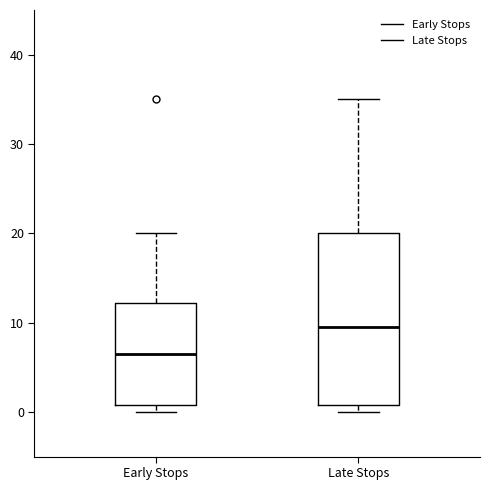

Where does the median line of the box for Early Stops sit on the y-axis? The values are not printed on the chart, so give them approximately, as read against the axis.

7